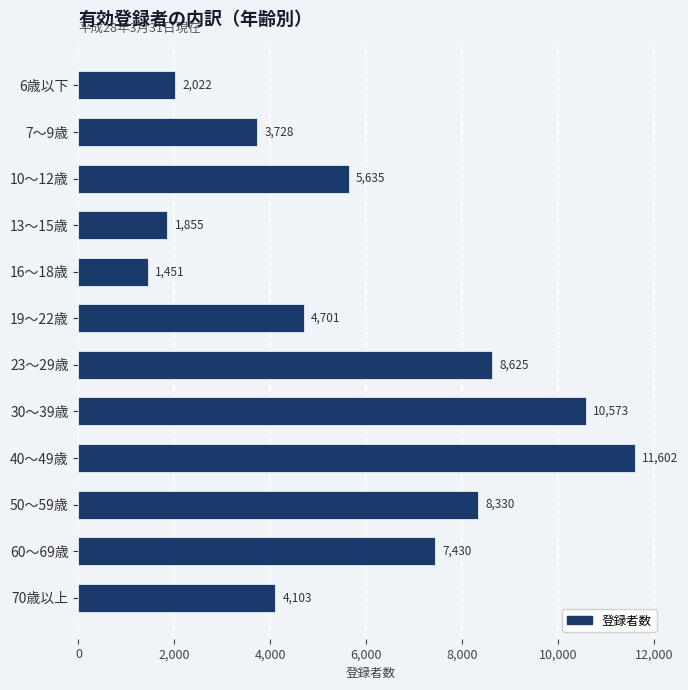

What is the value of the 12th bar from the top?

4103